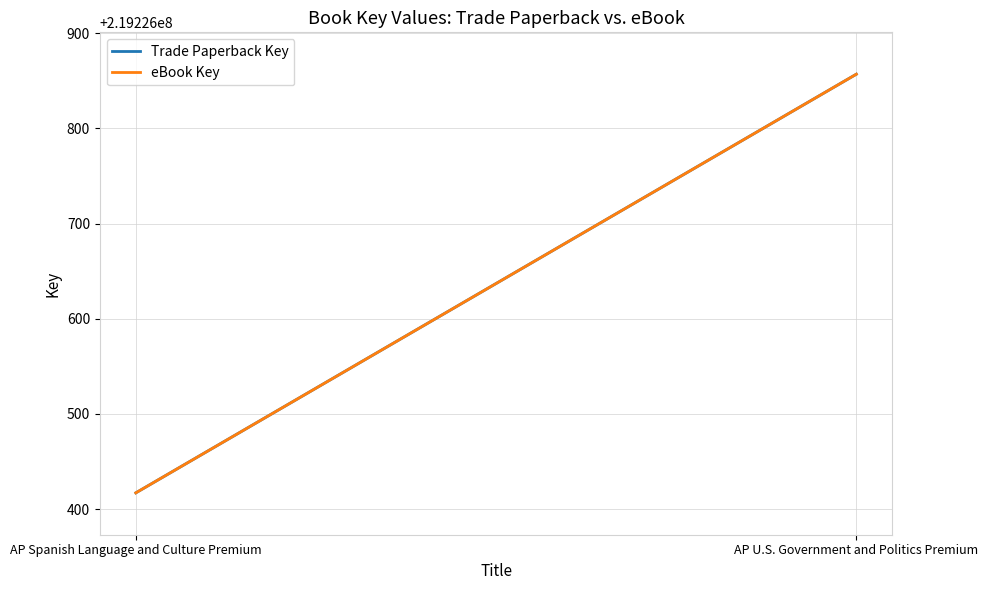

Which series has the largest total across all categories?

Trade Paperback Key